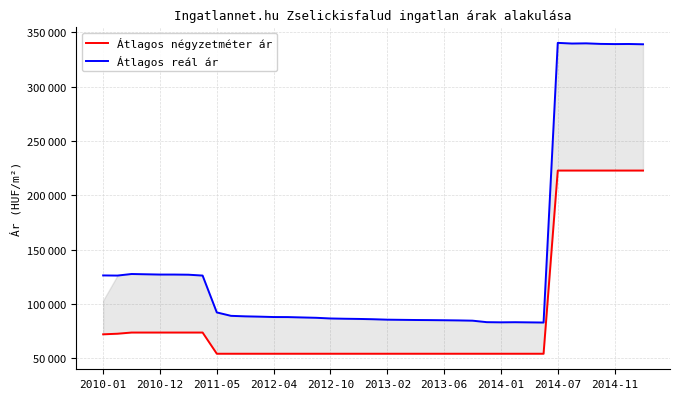

True or false: Átlagos négyzetméter ár has more than 0 points higher than both neighbors.

False